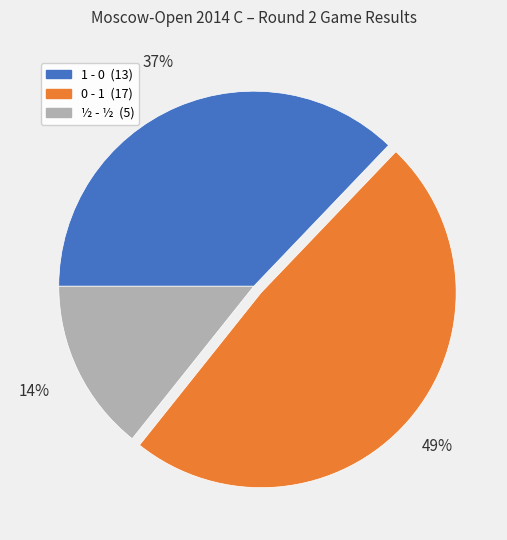

Does any single category account for the majority?

No